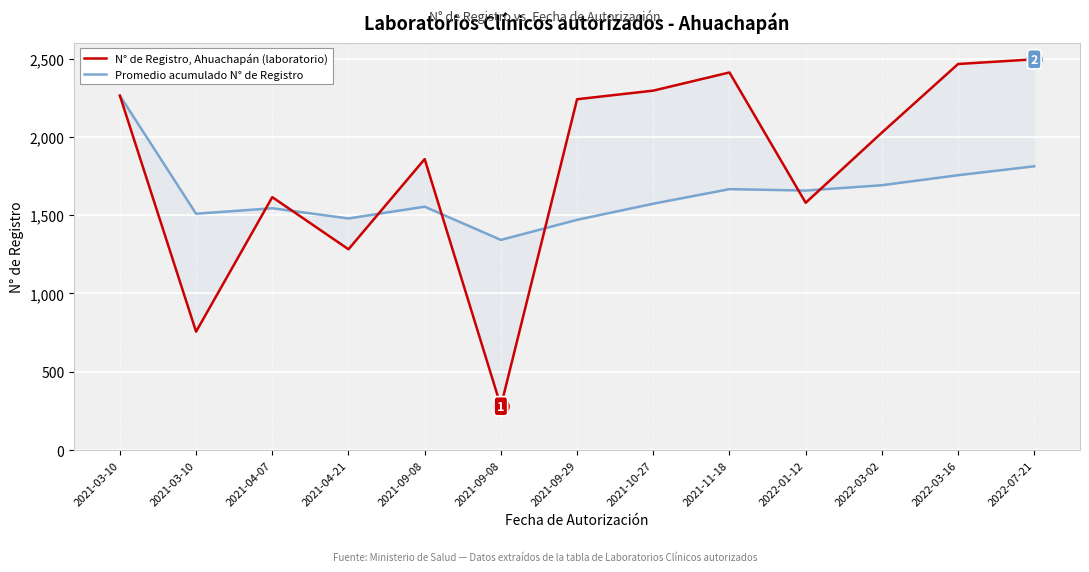

What are all the series names shown in the legend?

N° de Registro, Ahuachapán (laboratorio), Promedio acumulado N° de Registro